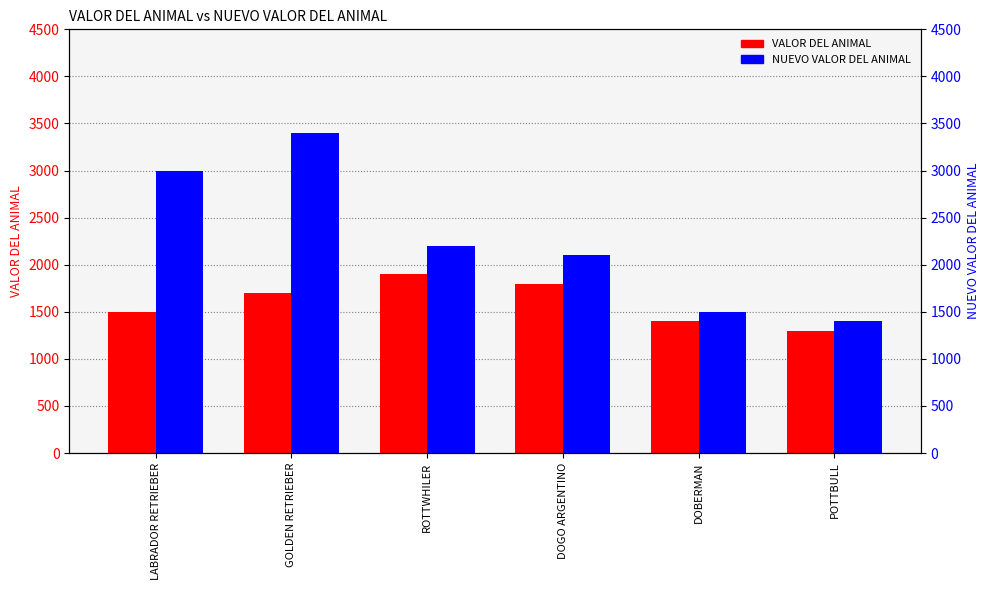

What position from the right is DOGO ARGENTINO?

3